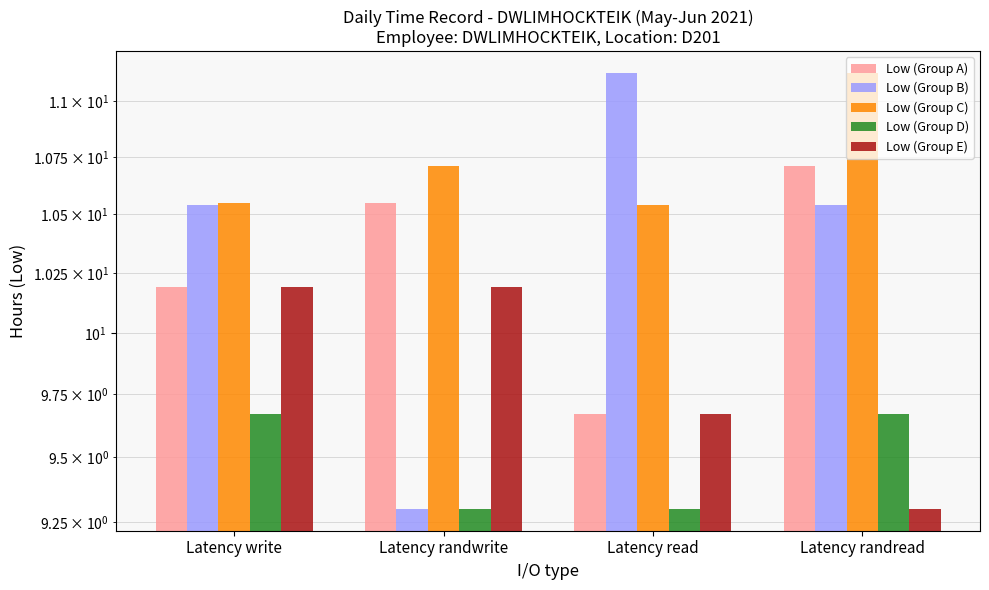

Reading left to right, list all the values displayed in this chart.

Low (Group A): 10.2	10.6	9.7	10.7
Low (Group B): 10.5	9.3	11.1	10.5
Low (Group C): 10.6	10.7	10.5	11.1
Low (Group D): 9.7	9.3	9.3	9.7
Low (Group E): 10.2	10.2	9.7	9.3